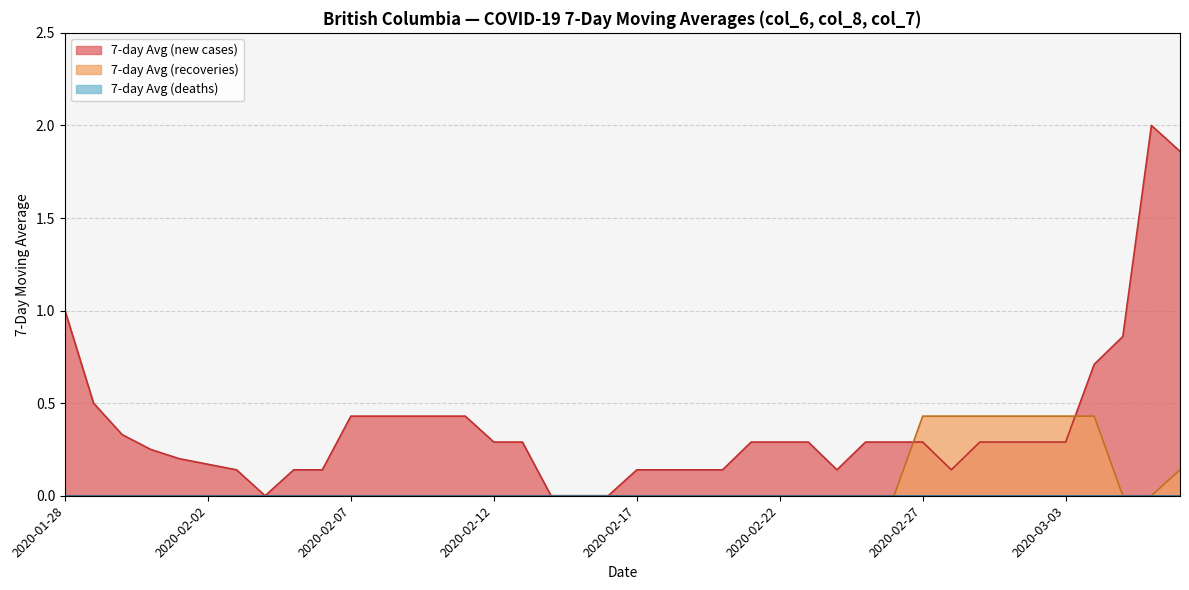

Which series has the largest total across all categories?

7-day Avg (new cases)